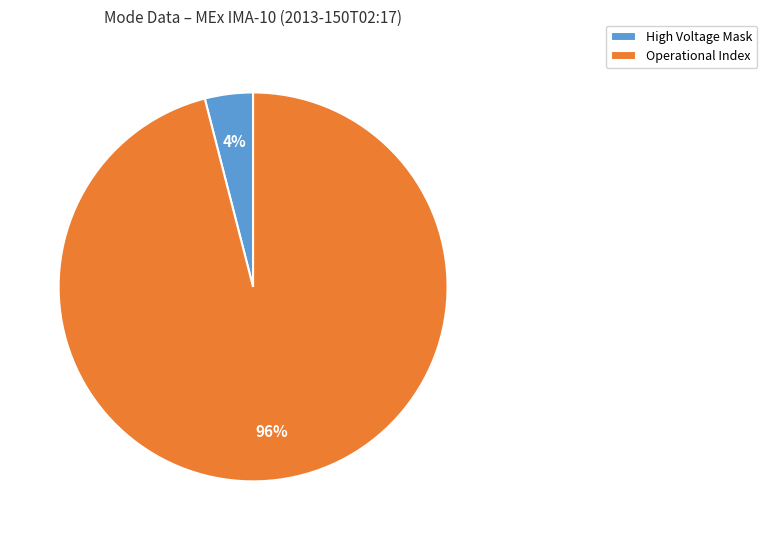

To the nearest percent, what percentage of the pie is High Voltage Mask?

4%